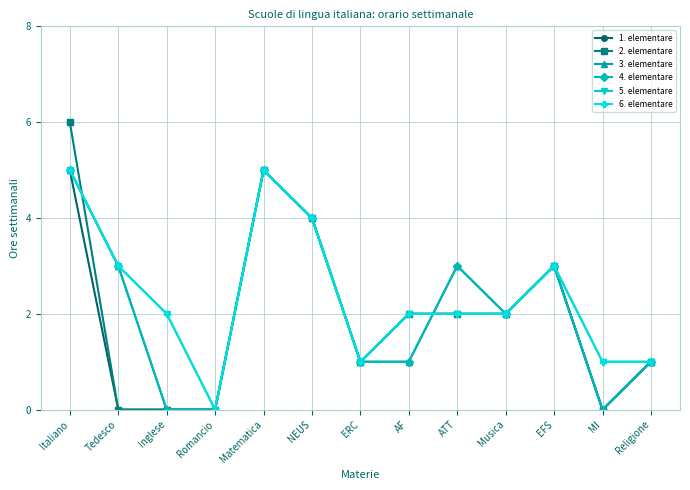

Is this an area chart (filled region under the line)?

No